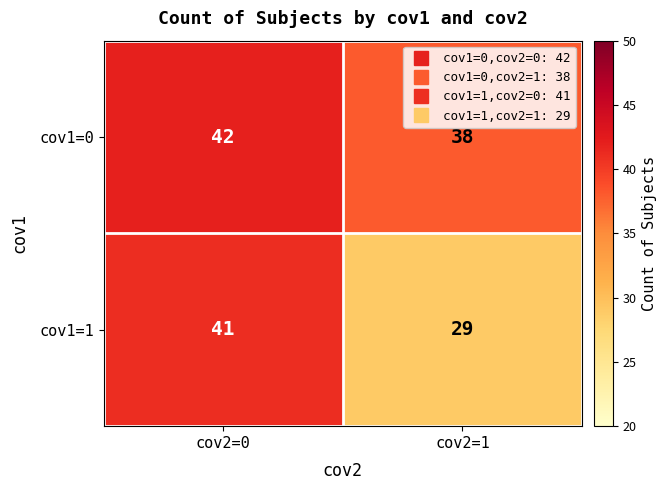

Which series changed the most between cov2=0 and cov2=1?

cov1=1